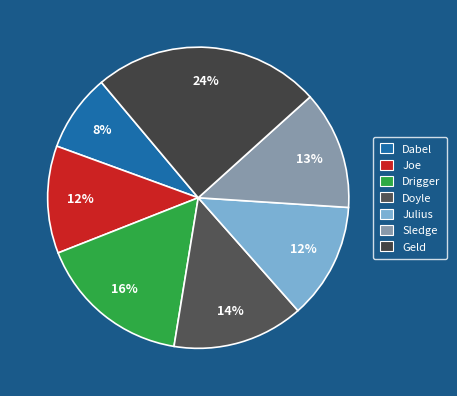

Do Geld and Doyle together represent more than half of the pie?

No